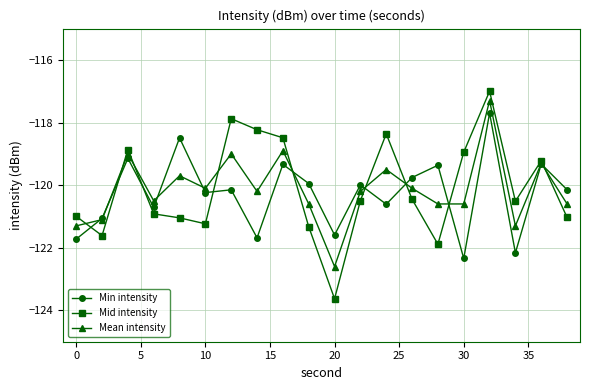

At how many categories does at least one series exceed -122?

20